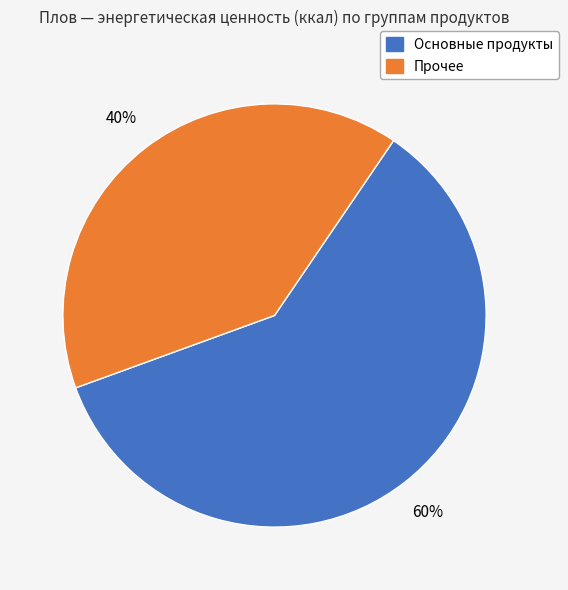

Does any single category account for the majority?

Yes